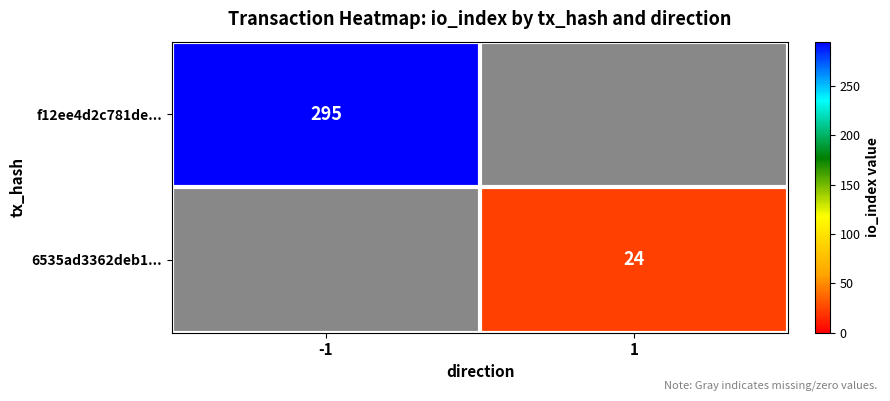

True or false: 6535ad3362deb1... has a value of 8 at 1.

False